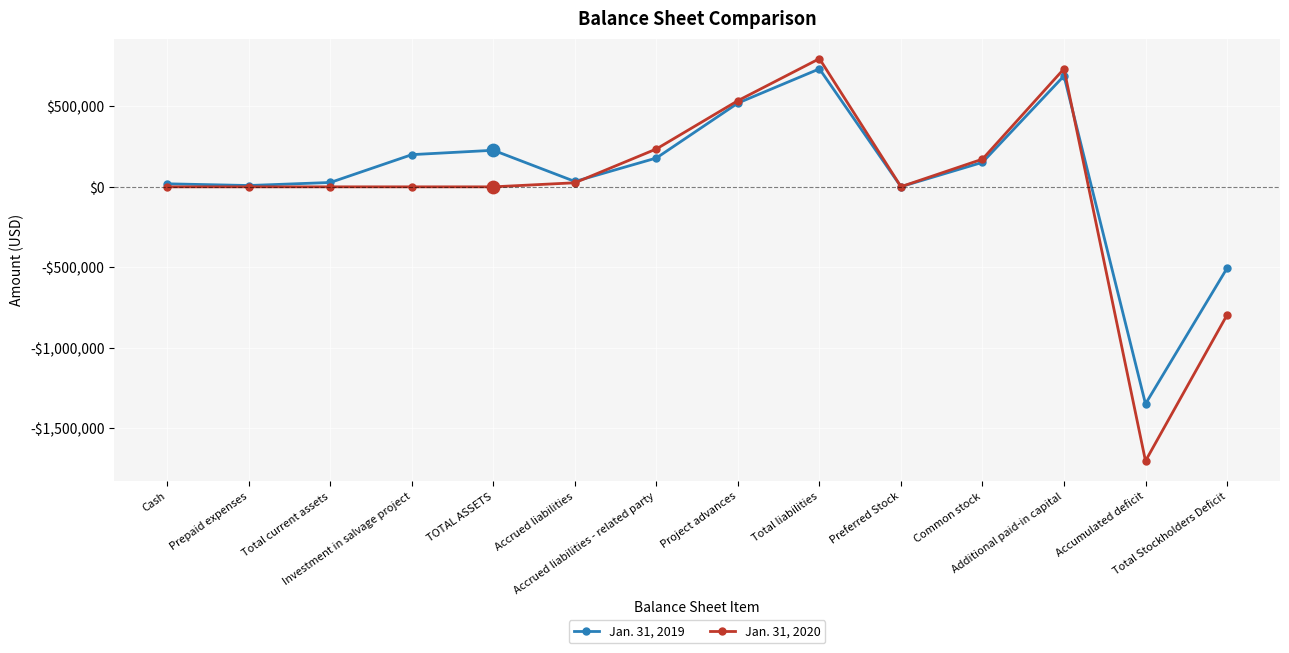

At which category is the sum across all series the highest?

Total liabilities